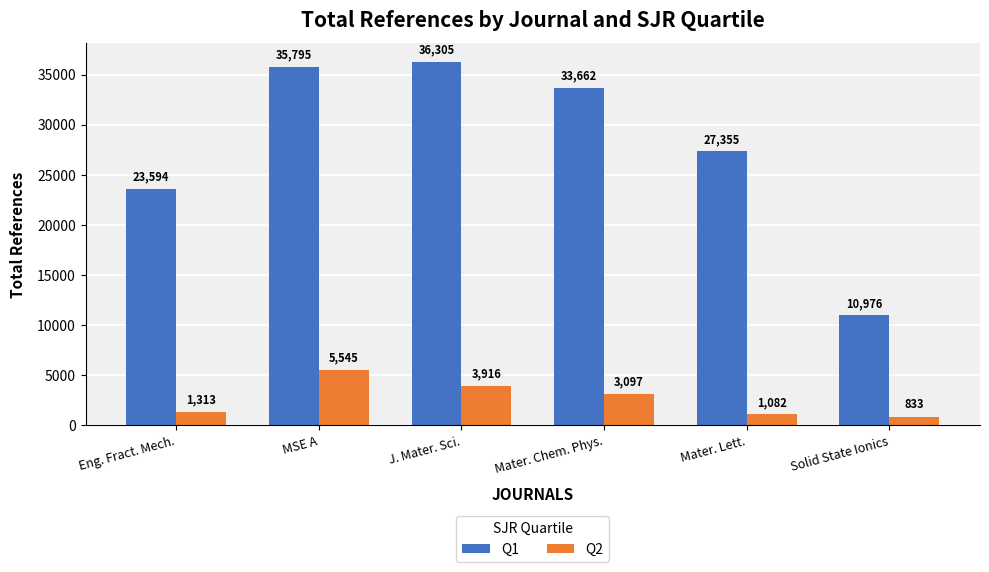

What is the maximum value shown in the chart?

36305